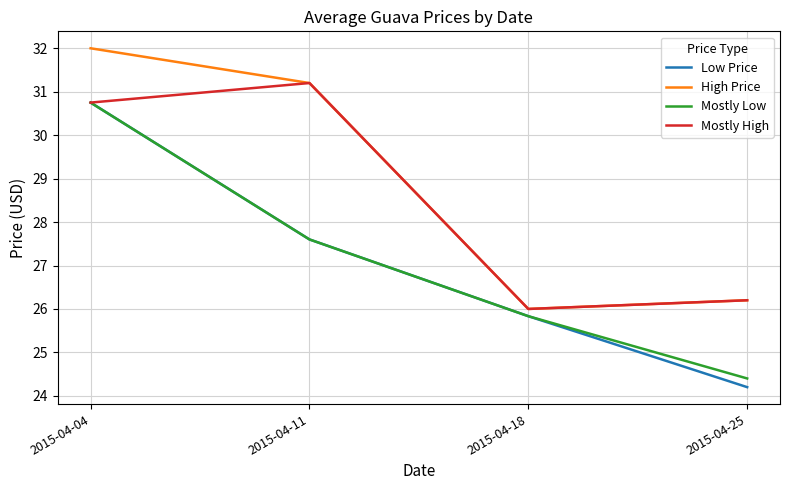

List the labels in order of Low Price value, largest first.

2015-04-04, 2015-04-11, 2015-04-18, 2015-04-25